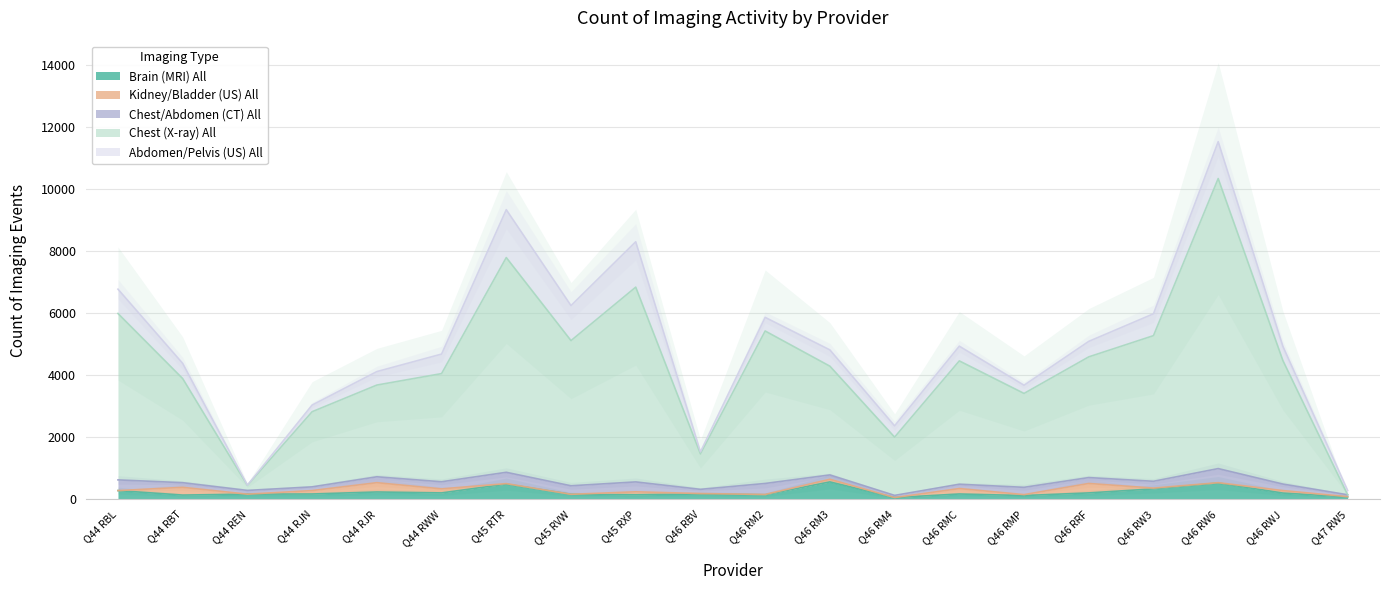

Count the number of data series in this chart.

5